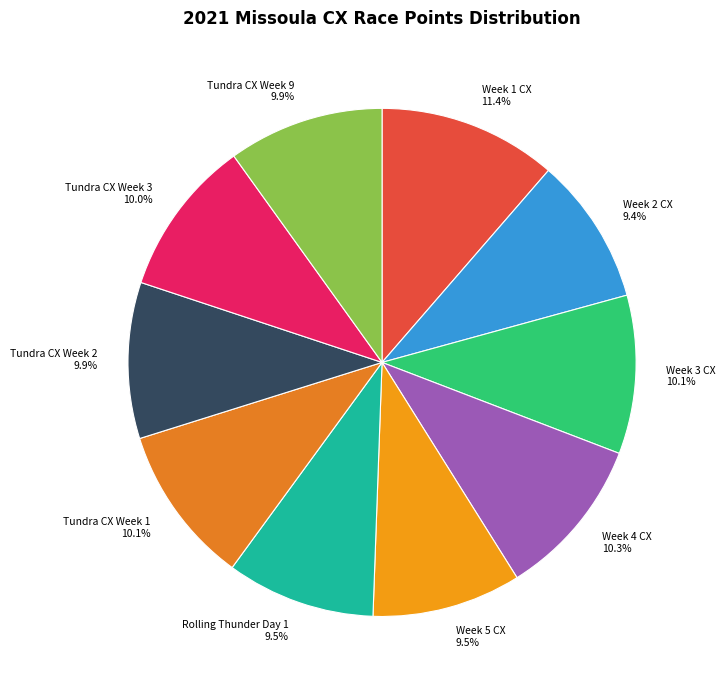

How many slices are in this pie chart?

10